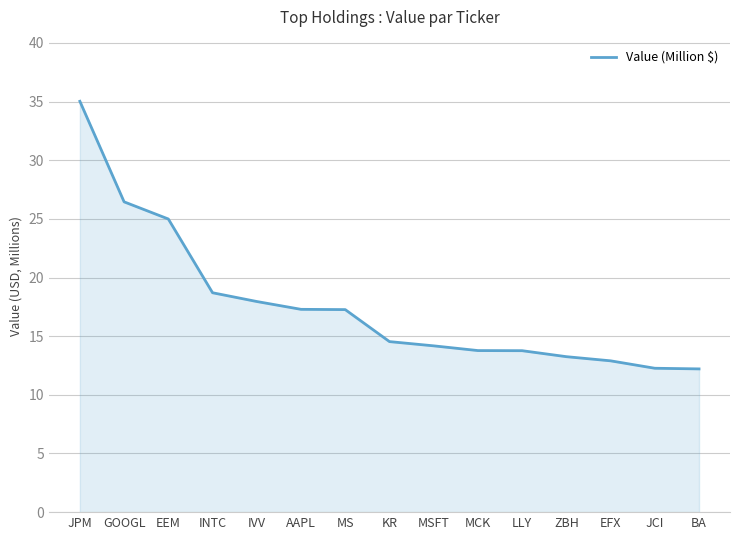

What is the smallest value displayed?

12.2